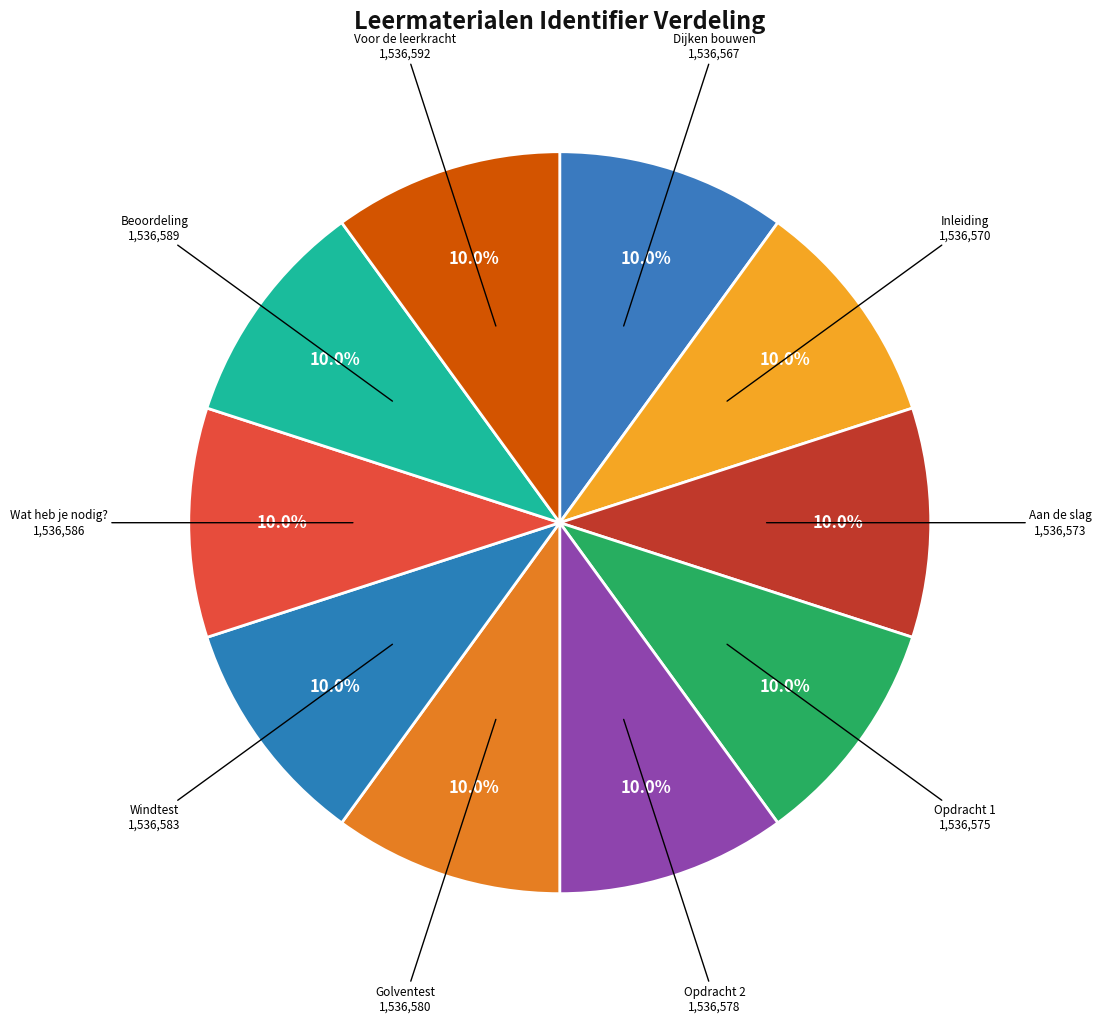

Which category has the smallest portion of the pie?

Dijken bouwen